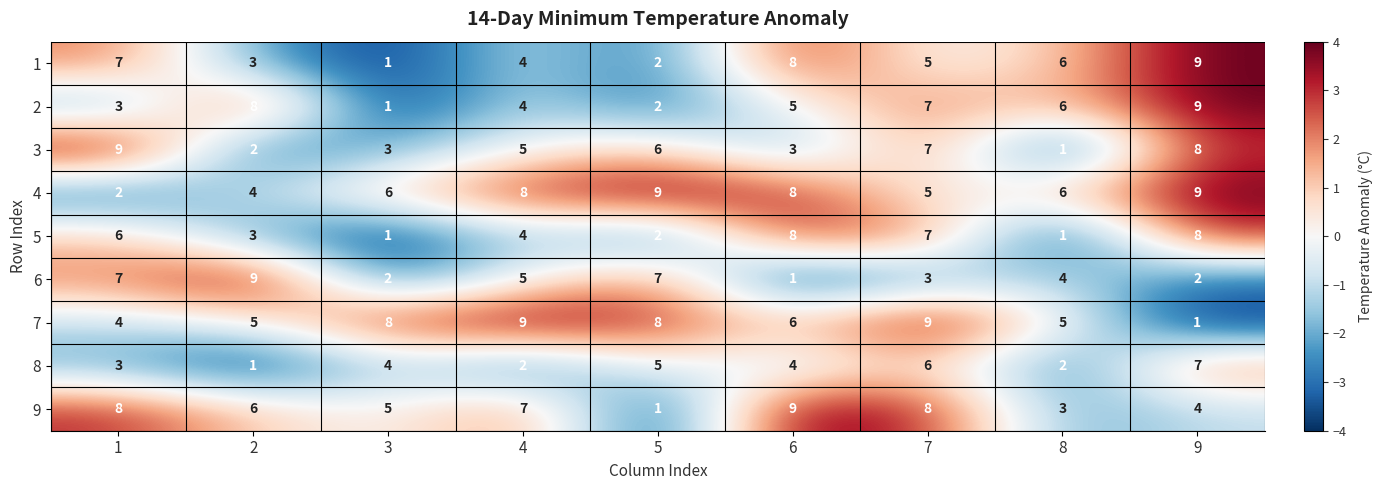

Read the 9 value at 7.

8